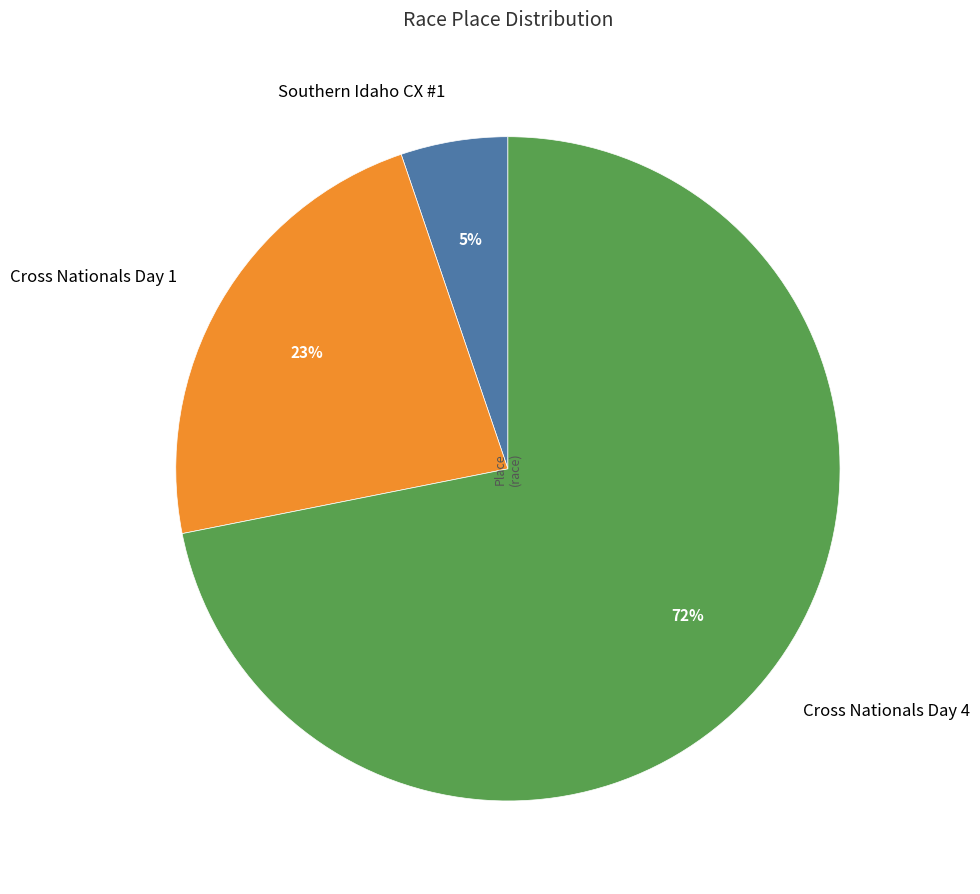

Combined, do Cross Nationals Day 4 and Cross Nationals Day 1 account for over 50%?

Yes